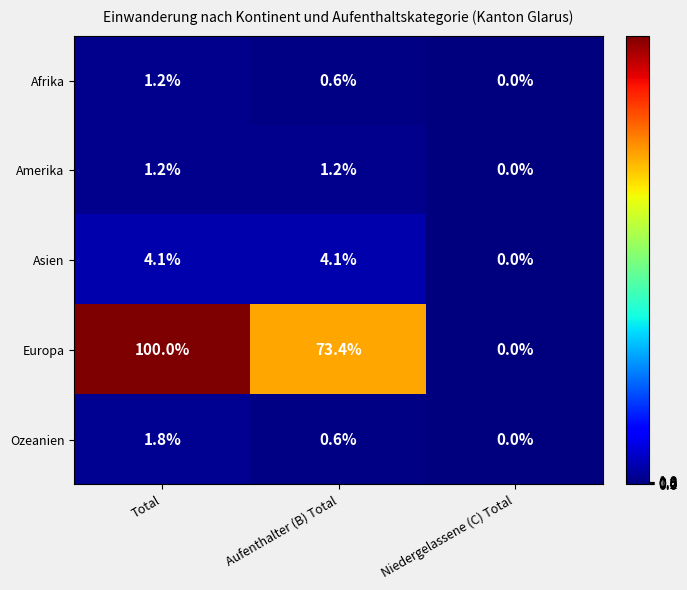

What is the spread (max minus min) of values at Aufenthalter (B) Total?

72.8